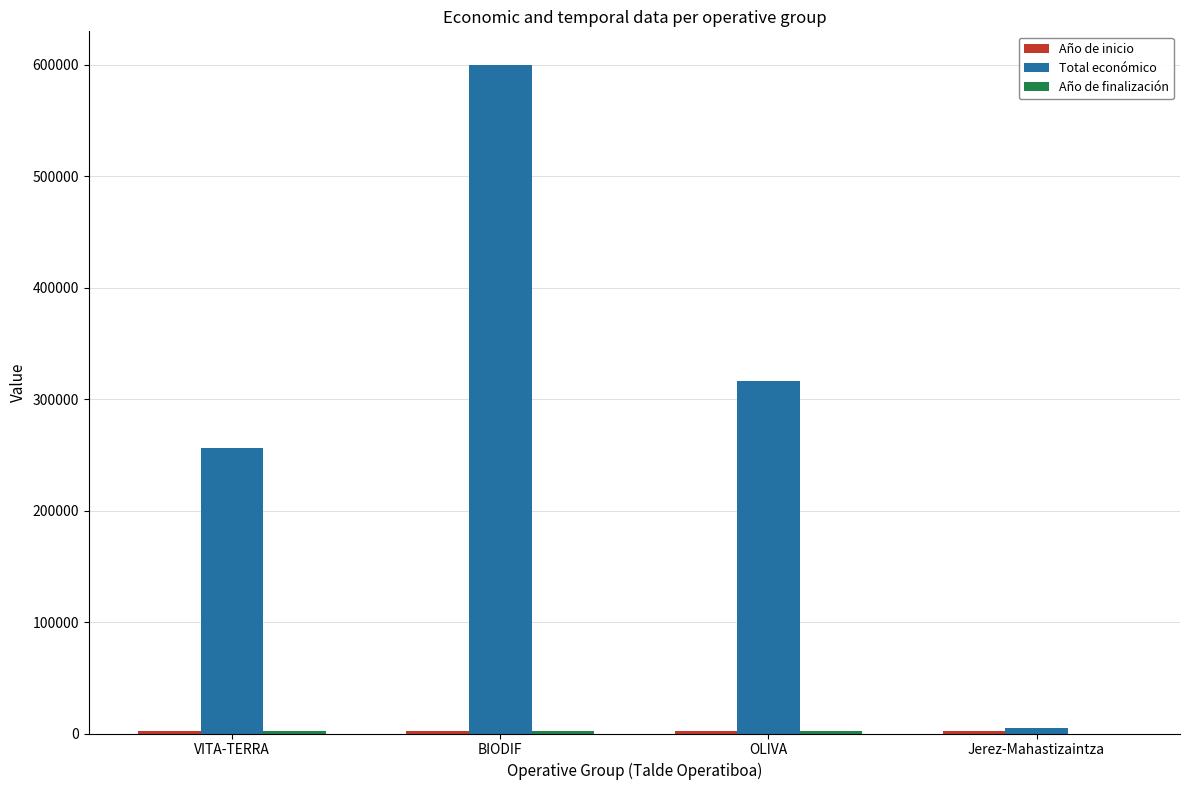

What is the sum of all Total económico values?

1176979